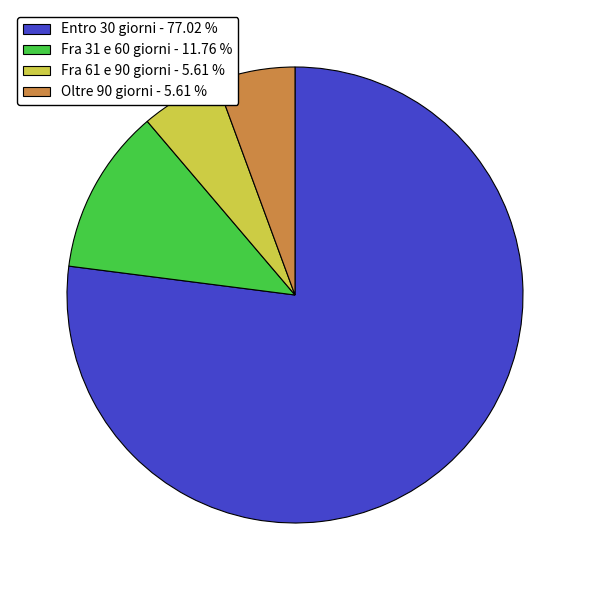

How many slices are in this pie chart?

4